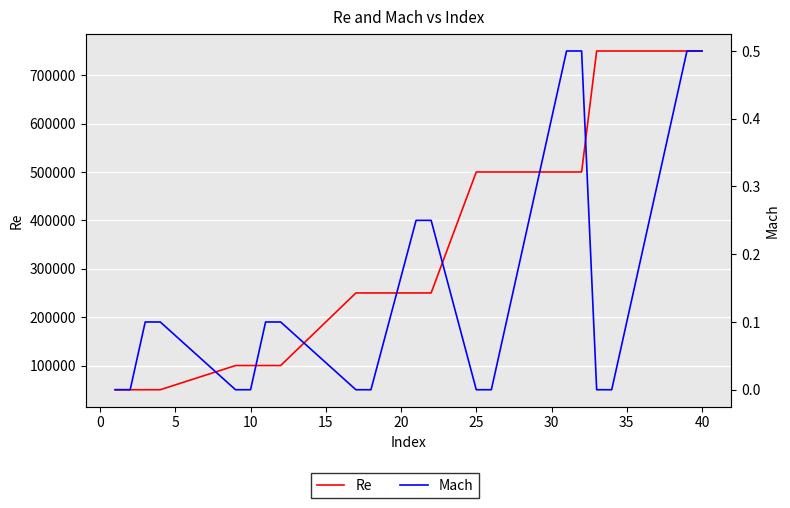

True or false: Re and Mach intersect in this chart.

False